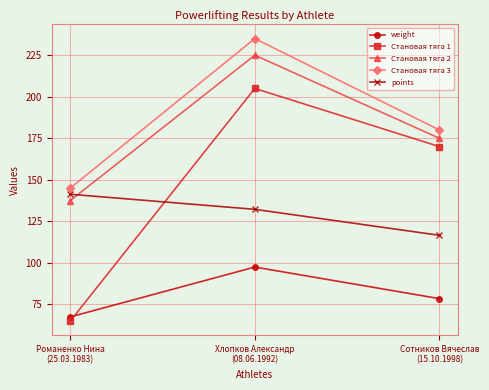

Reading left to right, list all the values displayed in this chart.

weight: Романенко Нина
(25.03.1983)=67.5	Хлопков Александр
(08.06.1992)=97.5	Сотников Вячеслав
(15.10.1998)=78.5
Становая тяга 1: Романенко Нина
(25.03.1983)=65.0	Хлопков Александр
(08.06.1992)=205.0	Сотников Вячеслав
(15.10.1998)=170.0
Становая тяга 2: Романенко Нина
(25.03.1983)=137.5	Хлопков Александр
(08.06.1992)=225.0	Сотников Вячеслав
(15.10.1998)=175.0
Становая тяга 3: Романенко Нина
(25.03.1983)=145.0	Хлопков Александр
(08.06.1992)=235.0	Сотников Вячеслав
(15.10.1998)=180.0
points: Романенко Нина
(25.03.1983)=141.3	Хлопков Александр
(08.06.1992)=132.2	Сотников Вячеслав
(15.10.1998)=116.6